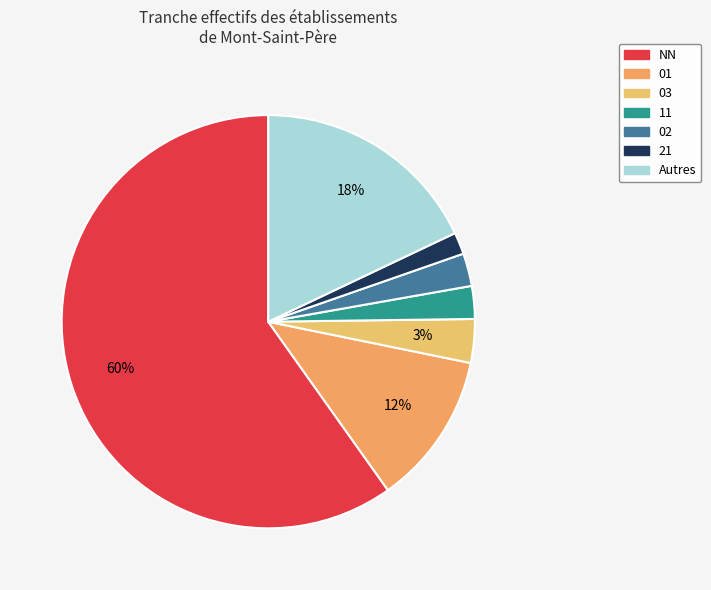

How many slices are in this pie chart?

7